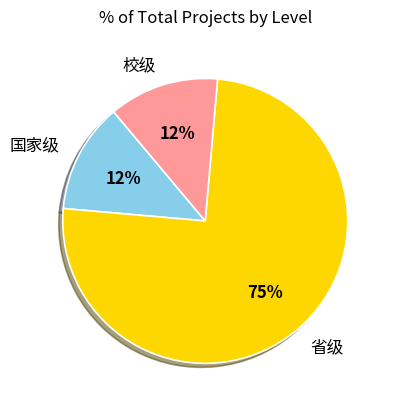

What is the majority slice?

省级